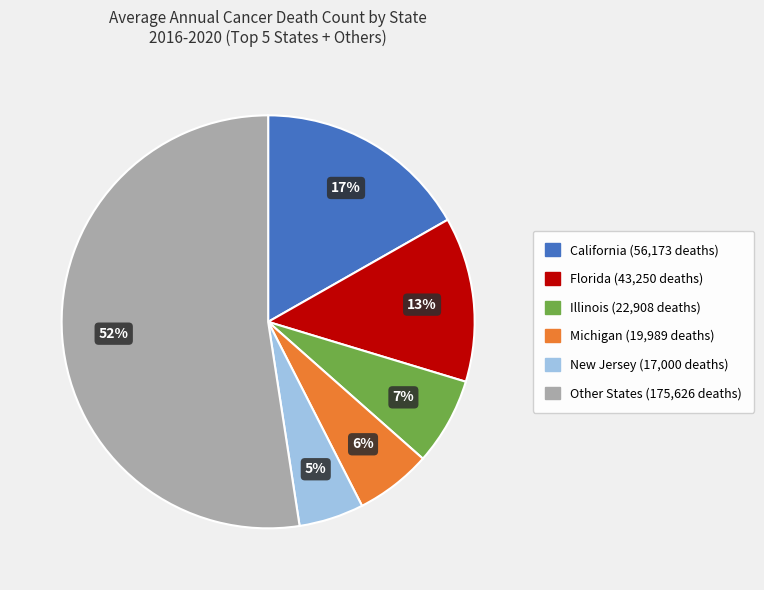

Is there a majority slice in this chart?

Yes